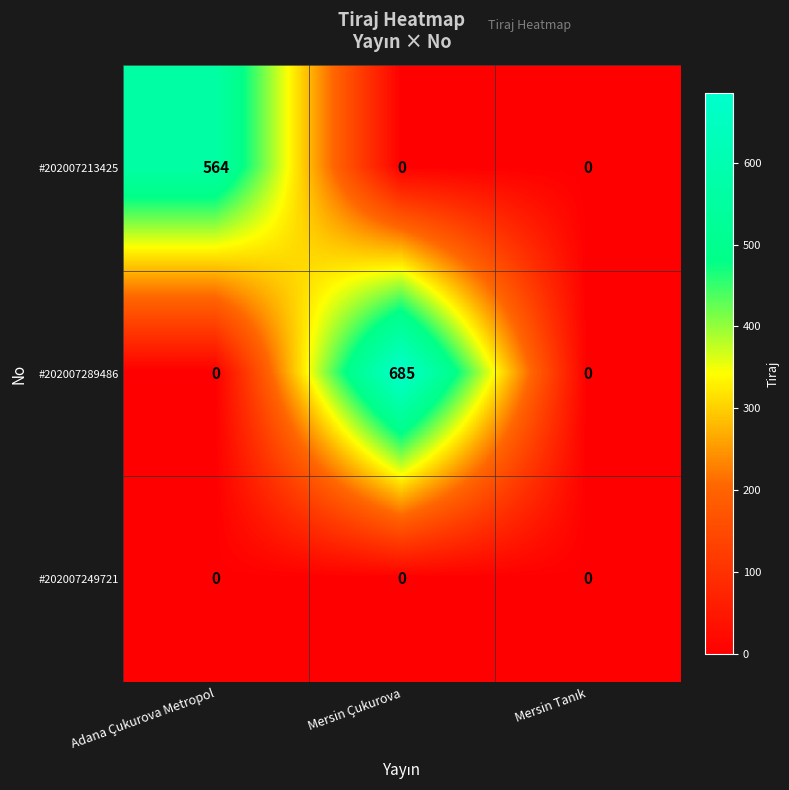

Count the #202007289486 values in the range 0 to 685.

3